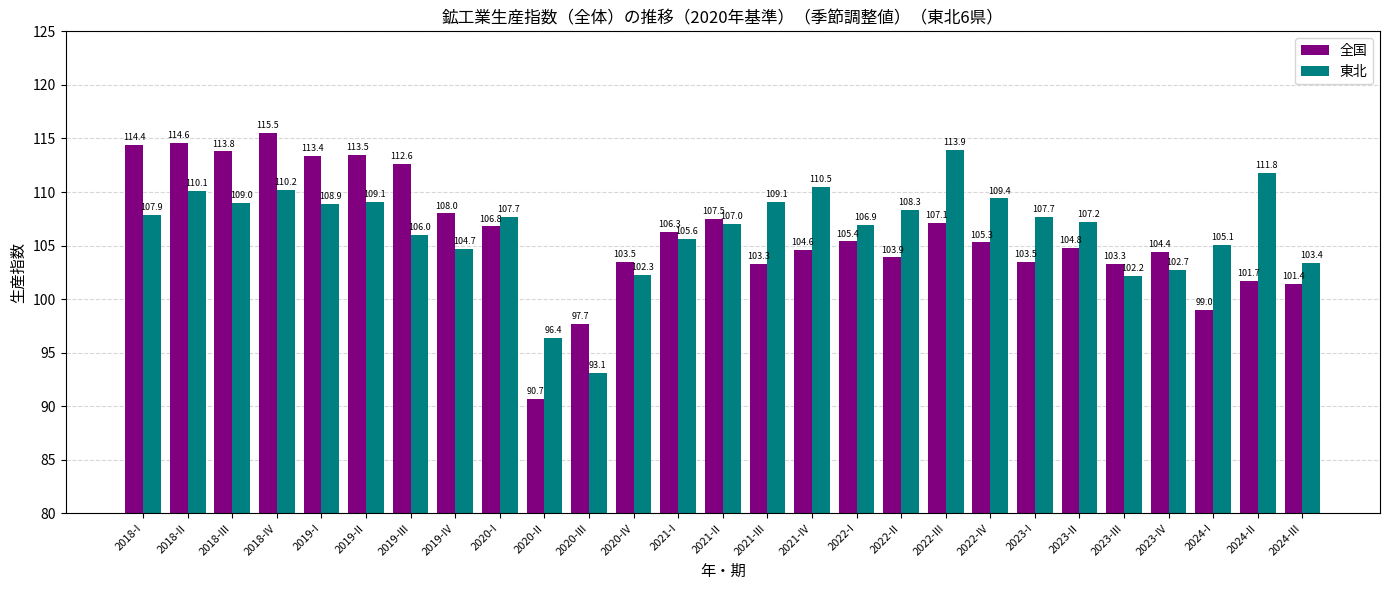

What is the total value across all series at 2020-IV?

205.8